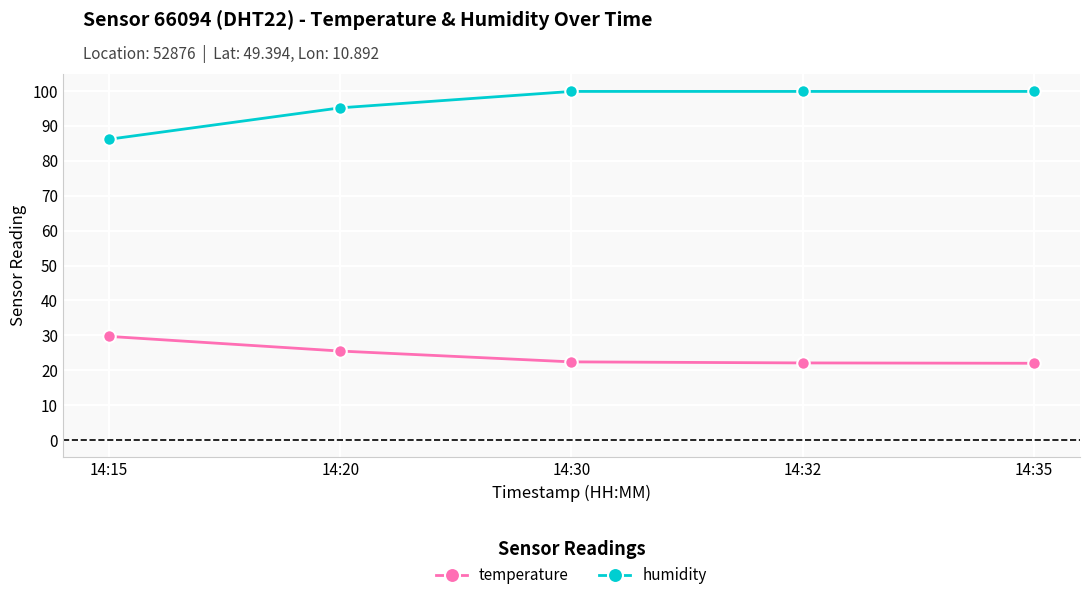

List the series in order of their overall mean, lowest first.

temperature, humidity